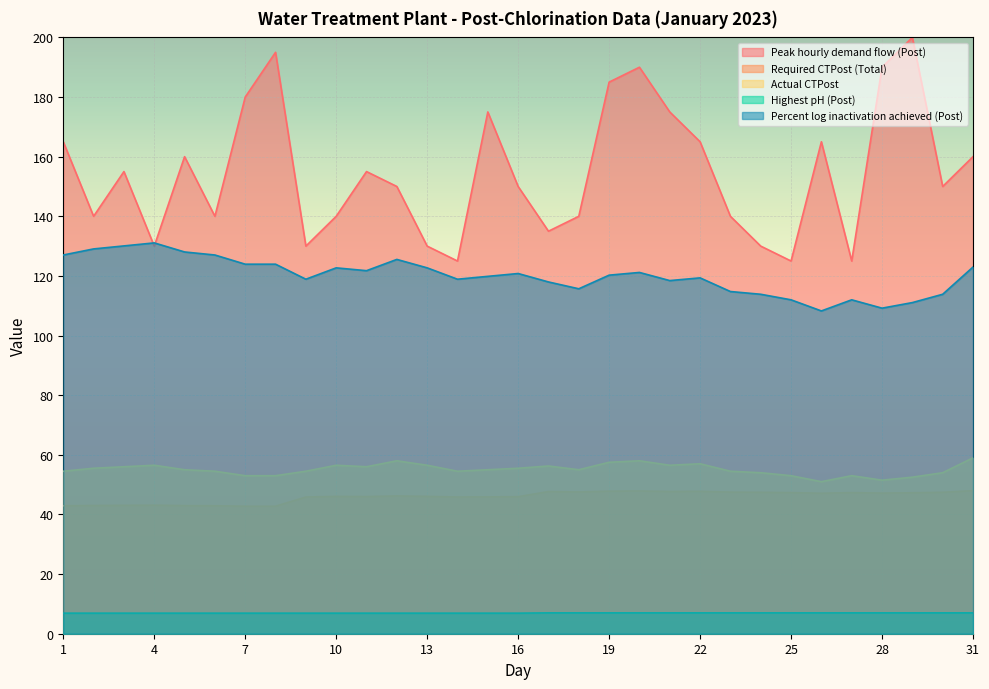

Between which two adjacent categories do Peak hourly demand flow (Post) and Percent log inactivation achieved (Post) first intersect?

3 and 4